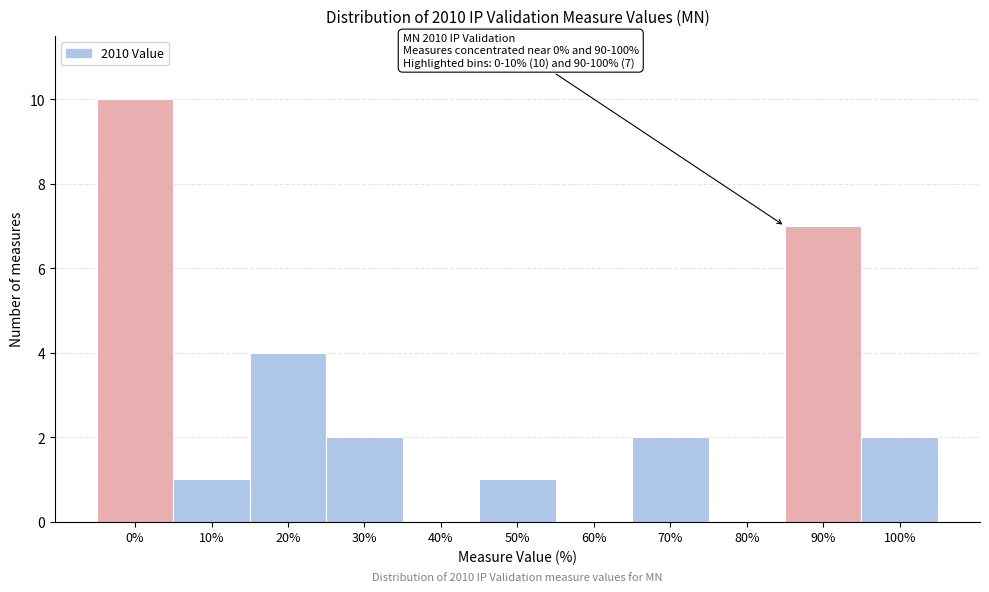

Reading left to right, transcribe all the data shown in this chart.

0%=10	10%=1	20%=4	30%=2	40%=0	50%=1	60%=0	70%=2	80%=0	90%=7	100%=2